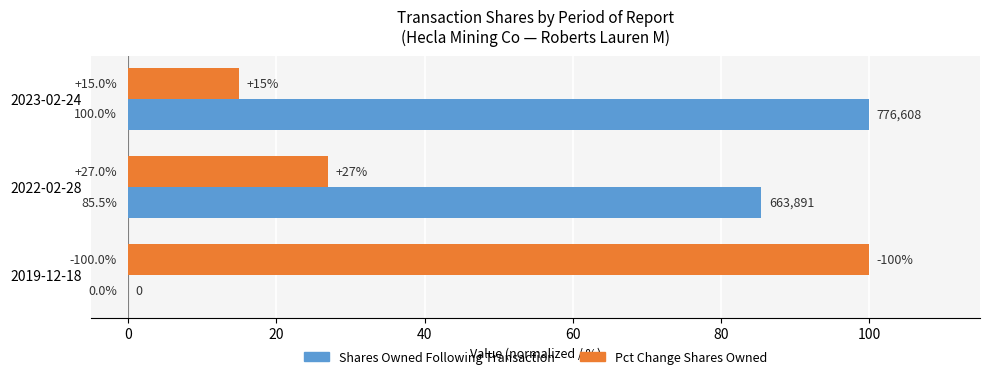

Between 2022-02-28 and 2019-12-18, which series saw the biggest shift?

Shares Owned Following Transaction